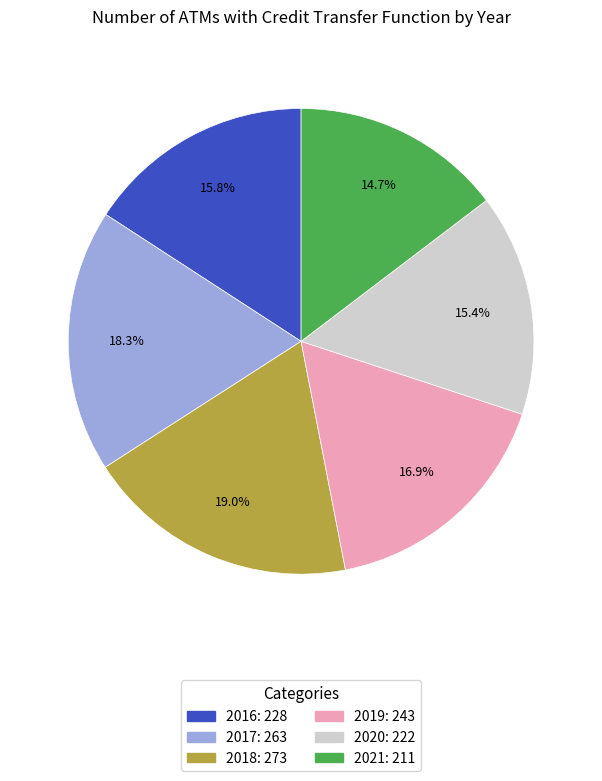

To the nearest percent, what percentage of the pie is 2017?

18%